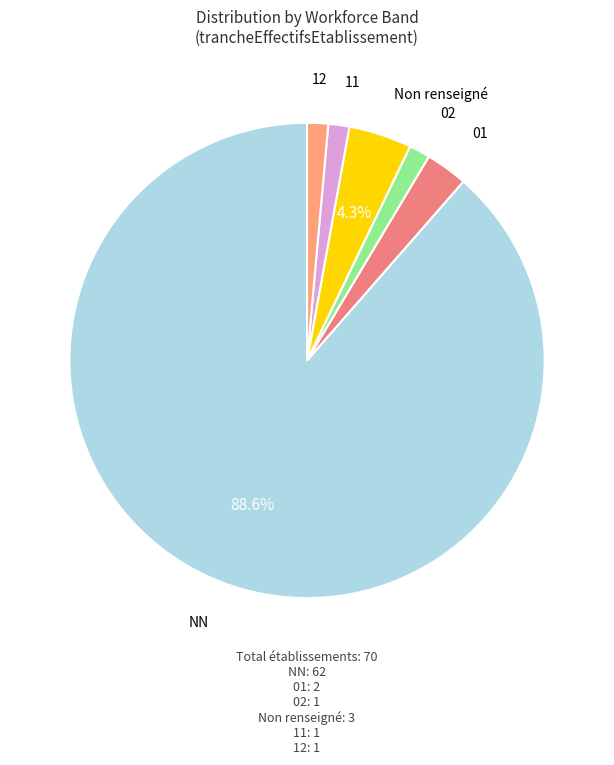

Does NN account for over 50% of the chart?

Yes